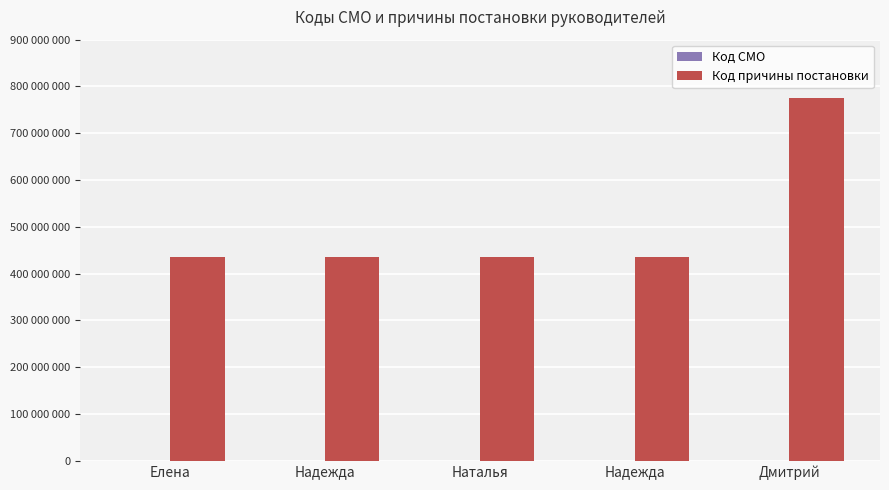

The value of Код причины постановки at Дмитрий is 193198572. True or false?

False